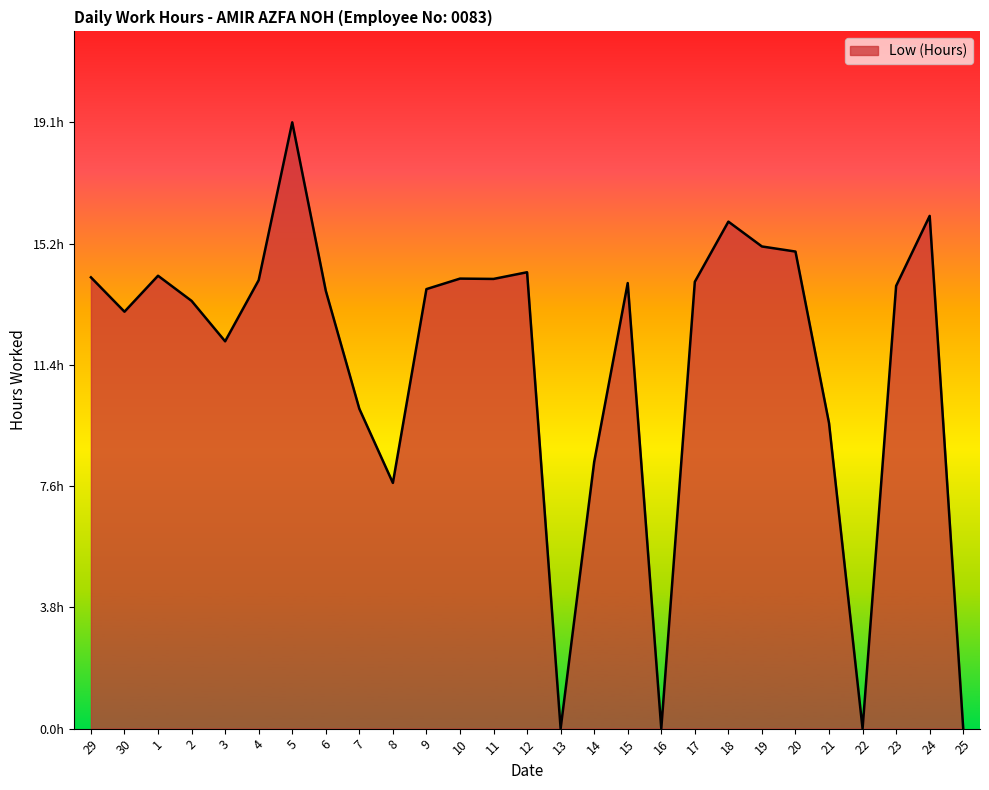

Does the chart have visible grid lines?

No